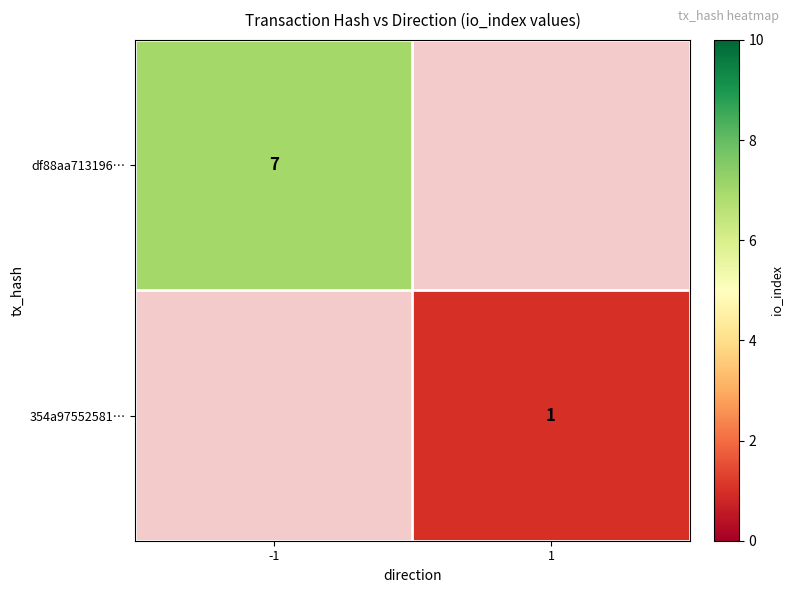

Between 1 and -1, which is larger?

-1